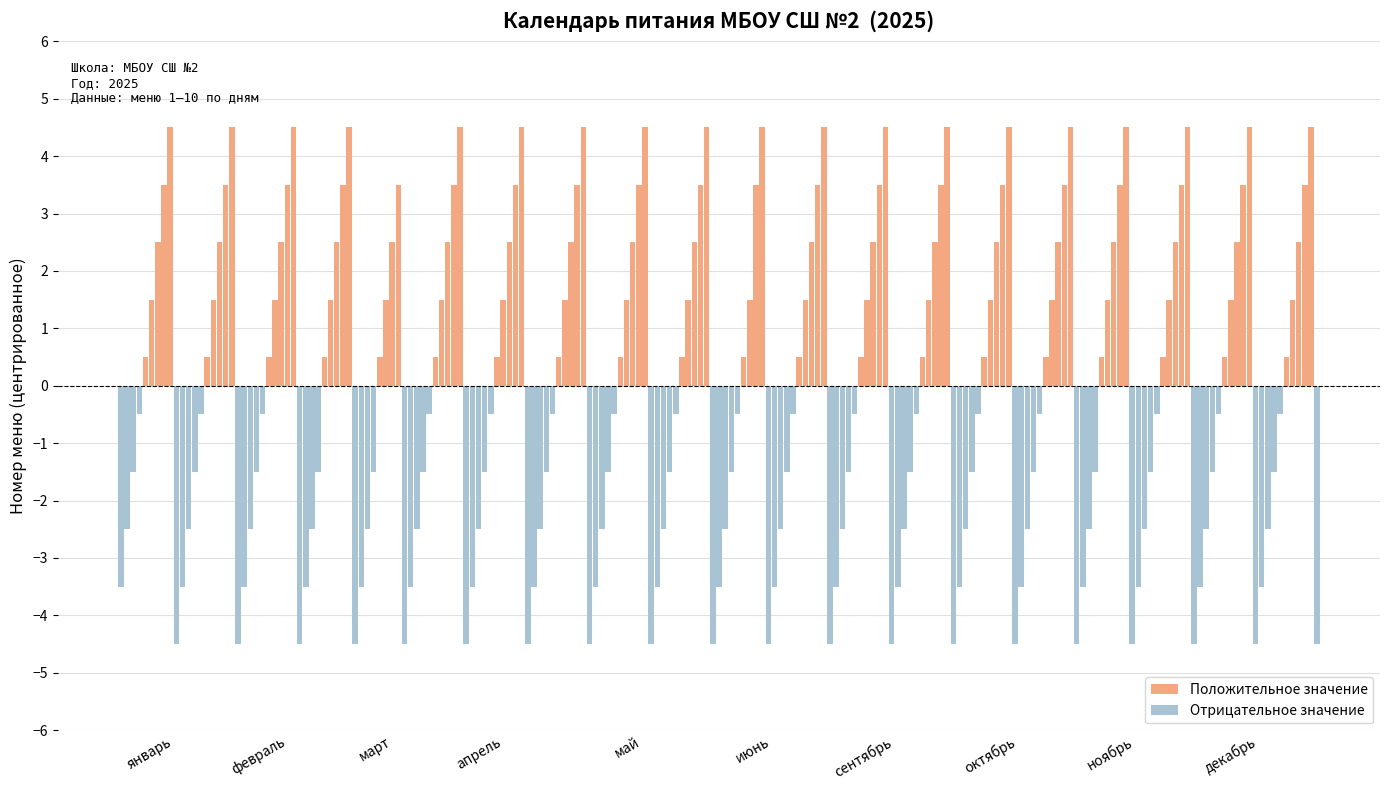

What is the change in value from сентябрь to декабрь?

+8